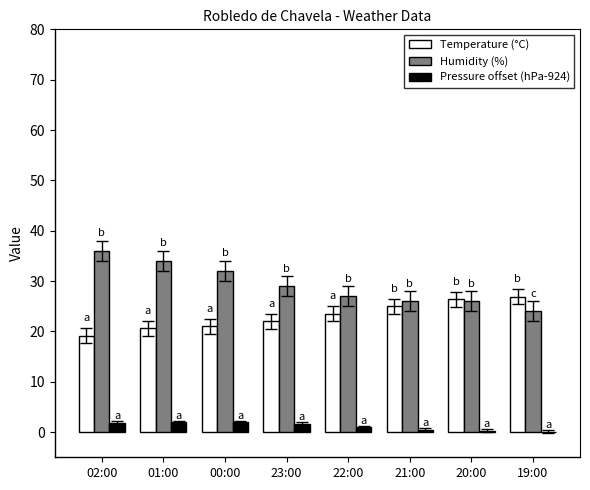

Which label corresponds to the largest value in the chart?

02:00